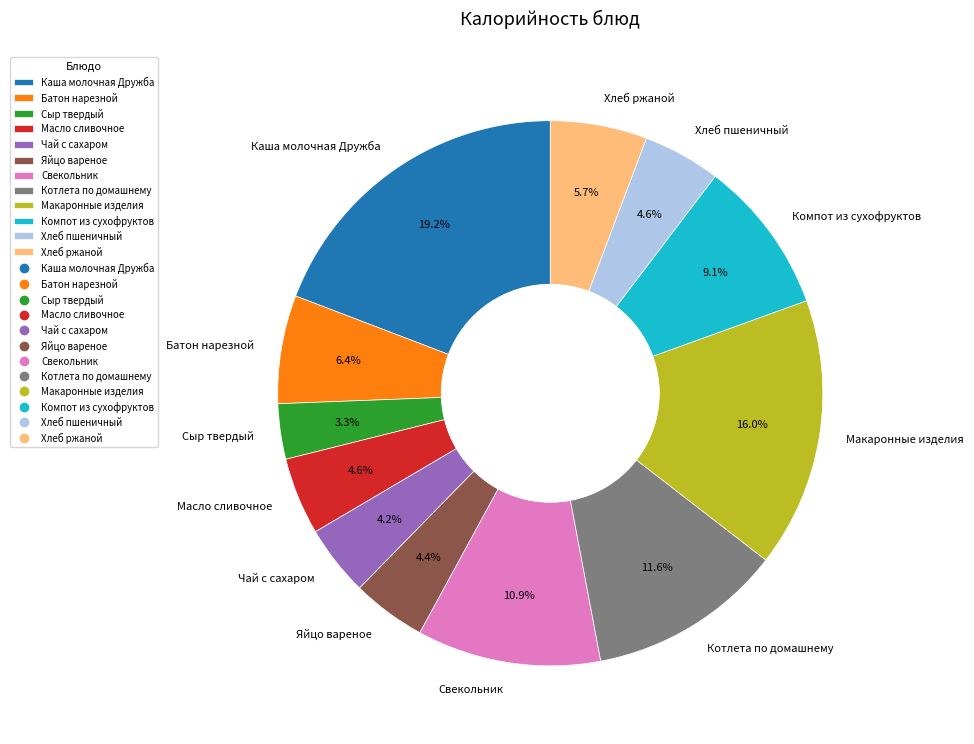

Approximately how many times larger is the value at Макаронные изделия compared to Чай с сахаром?

3.8